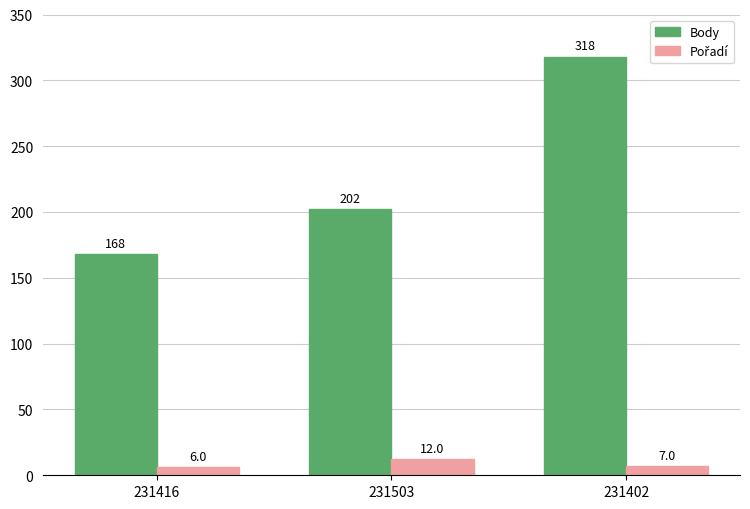

Which series has the largest total across all categories?

Body